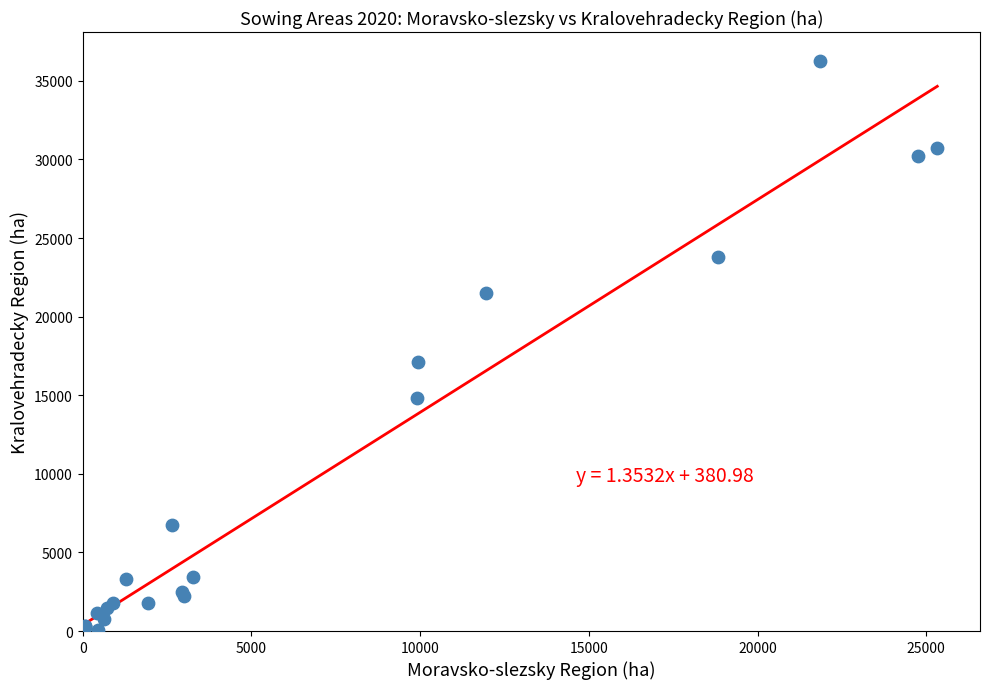

What Y value in the scatter plot is closest to 18146?

17108.5